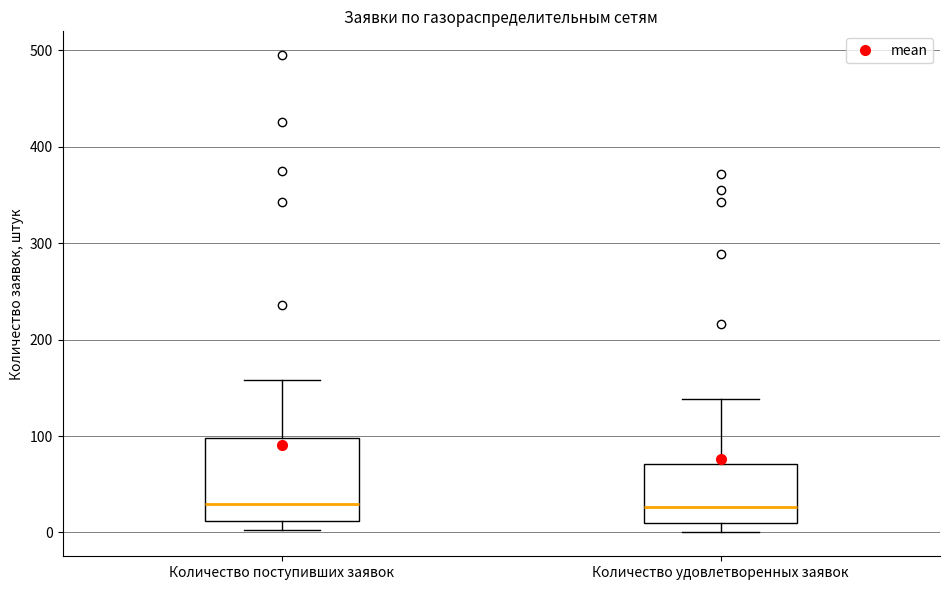

Where is the upper edge of the box for Количество удовлетворенных заявок on the y-axis? The values are not printed on the chart, so give them approximately, as read against the axis.

70